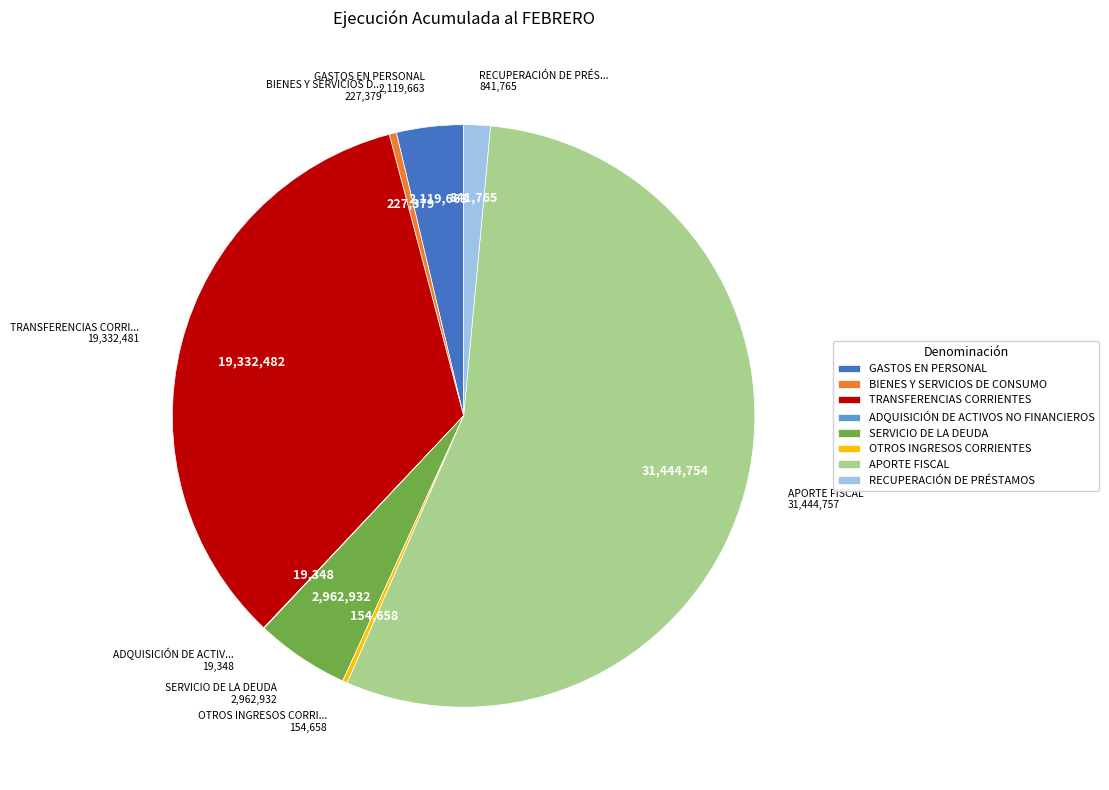

True or false: RECUPERACIÓN DE PRÉSTAMOS accounts for 11% of the total.

False